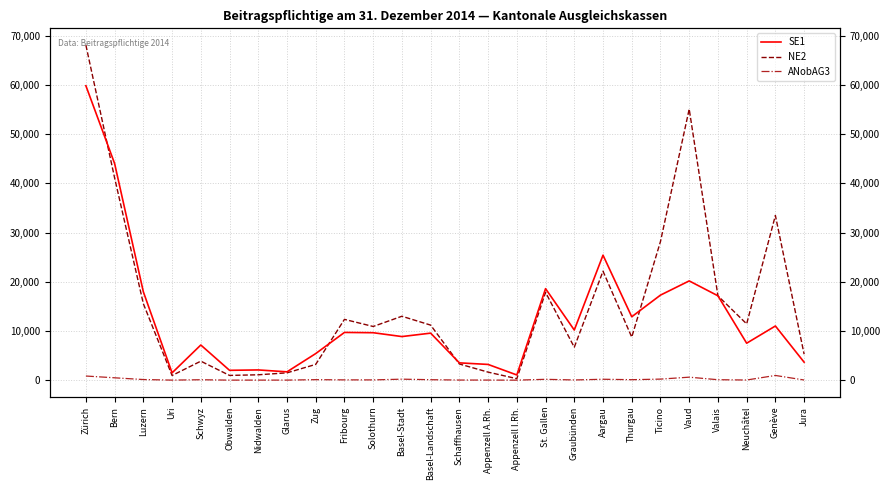

List the labels in order of ANobAG3 value, smallest first.

Appenzell I.Rh., Obwalden, Uri, Glarus, Nidwalden, Appenzell A.Rh., Schaffhausen, Neuchâtel, Jura, Graubünden, Solothurn, Fribourg, Schwyz, Valais, Basel-Landschaft, Thurgau, Zug, Luzern, St. Gallen, Aargau, Basel-Stadt, Ticino, Bern, Vaud, Zürich, Genève